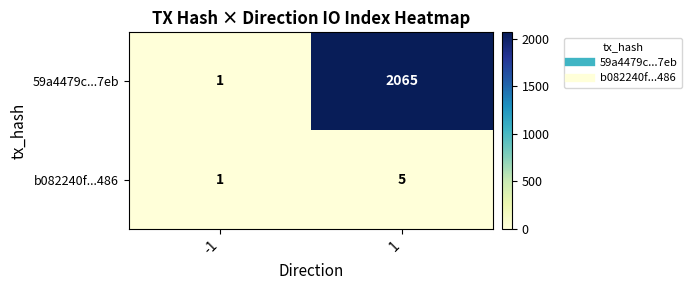

What is the greatest value displayed?

2065